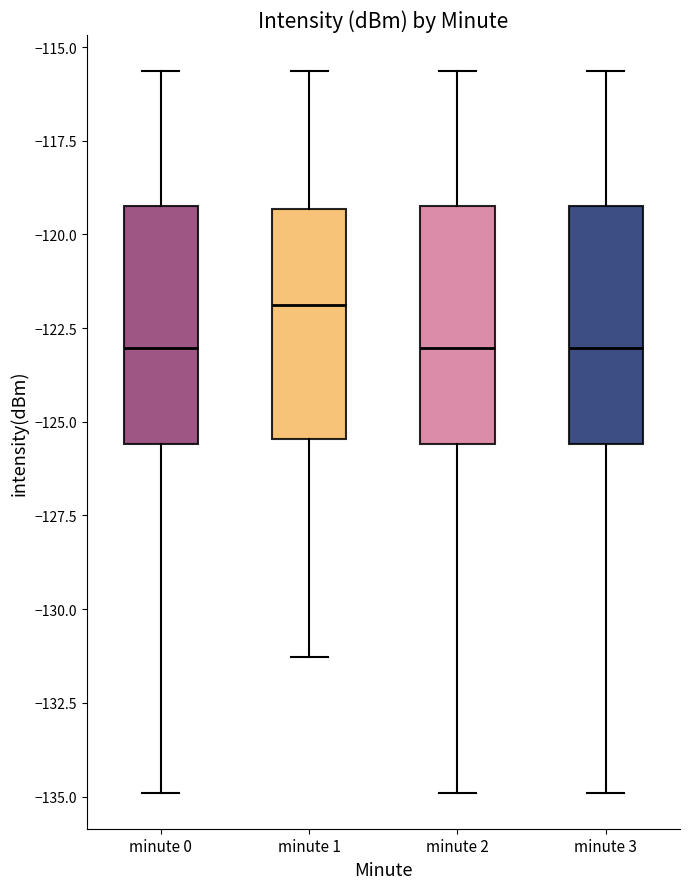

Reading left to right, transcribe this box plot: for each box, give where its median line is, the range the box spans, and where its two whiskers end, as read against the y-axis. The values are not printed on the chart, so give them approximately, as read against the axis.

minute 0: median -123.0, box -125.5 to -119.0, whiskers -135.0 to -115.5
minute 1: median -122.0, box -125.5 to -119.5, whiskers -131.5 to -115.5
minute 2: median -123.0, box -125.5 to -119.0, whiskers -135.0 to -115.5
minute 3: median -123.0, box -125.5 to -119.0, whiskers -135.0 to -115.5